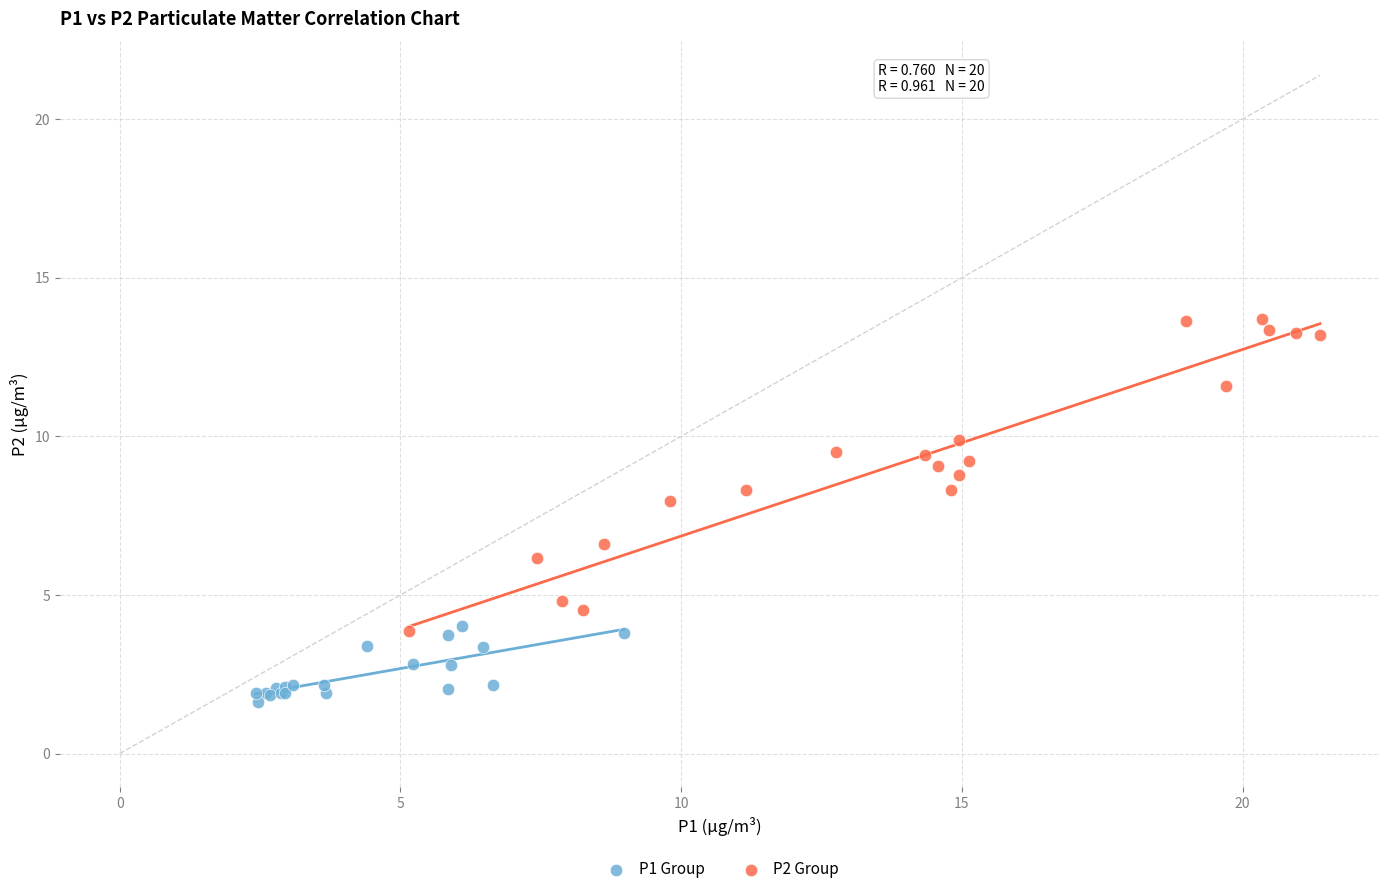

Which series reaches the minimum Y coordinate?

P1 Group